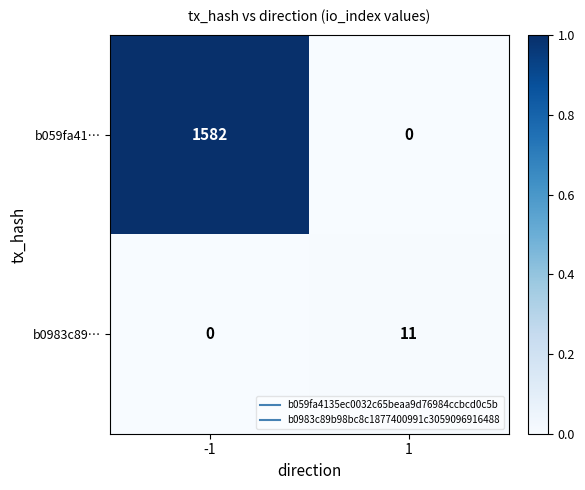

Rank the categories by b059fa41… value from highest to lowest.

-1, 1